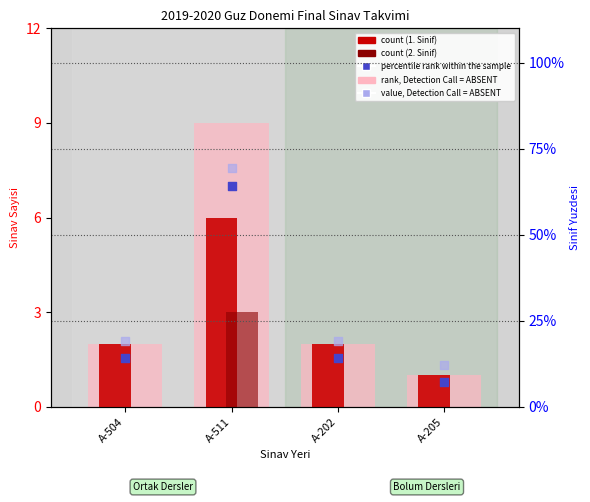

Is the value of count at A-202 greater than the value of rank, Detection Call = ABSENT at A-202?

No